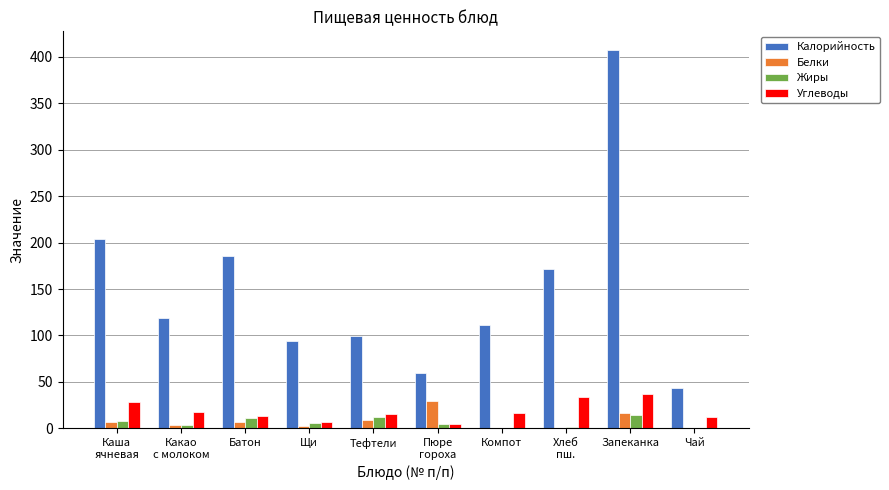

Which label corresponds to the largest value in the chart?

Запеканка